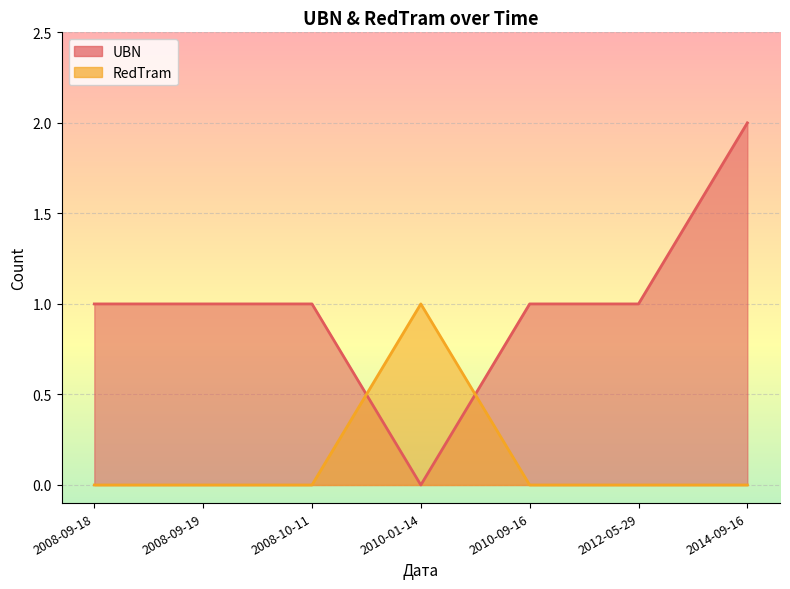

What is the label of the 4th point from the right?

2010-01-14